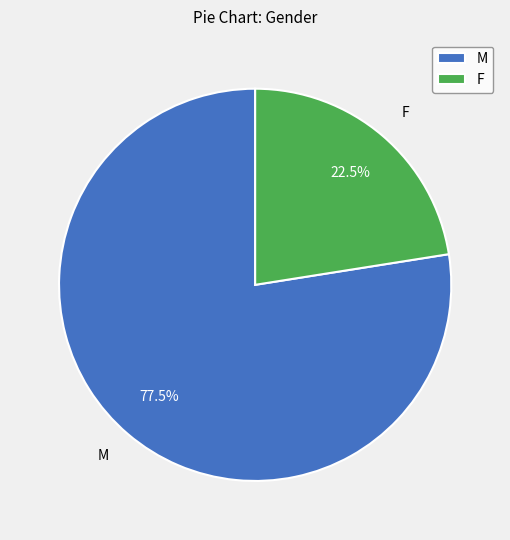

Does M represent more than half of the total?

Yes